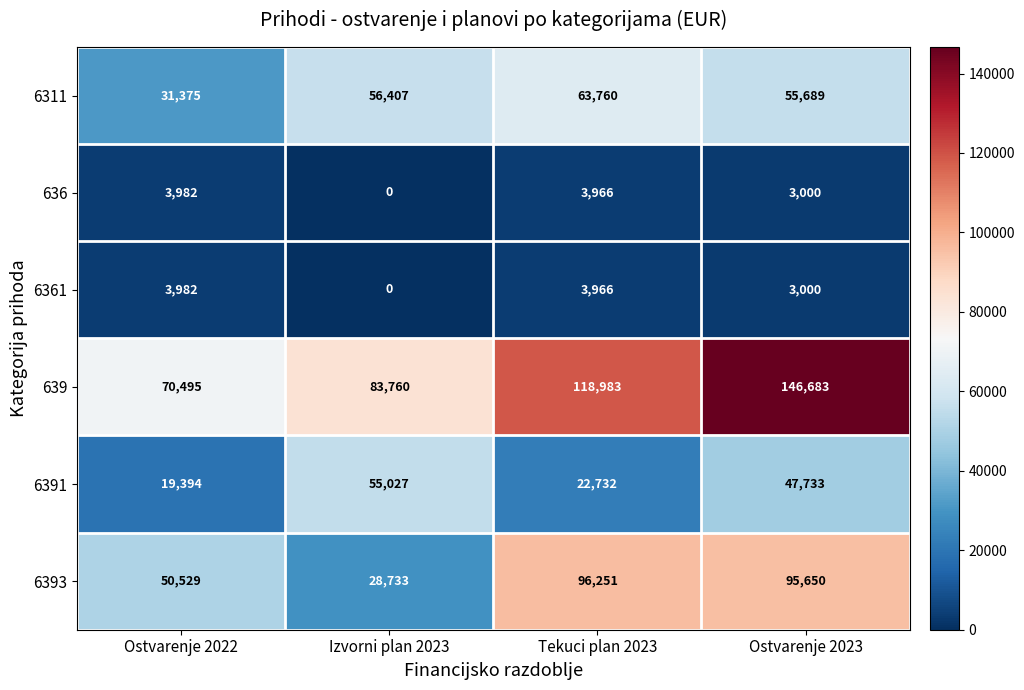

What is the total value across all series at Ostvarenje 2023?

351755